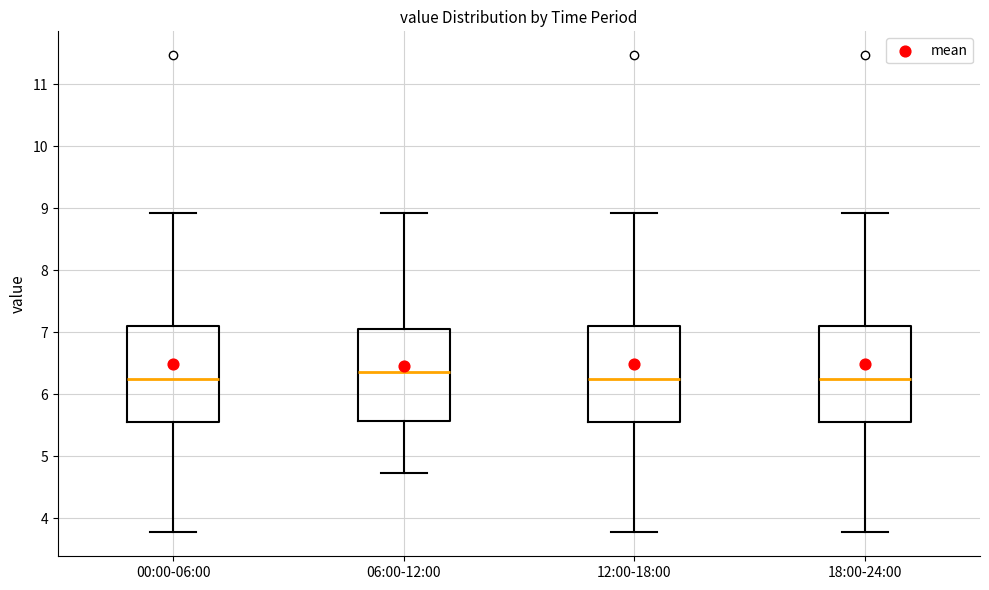

Where does the lower whisker of the box for 06:00-12:00 end on the y-axis? The values are not printed on the chart, so give them approximately, as read against the axis.

4.7